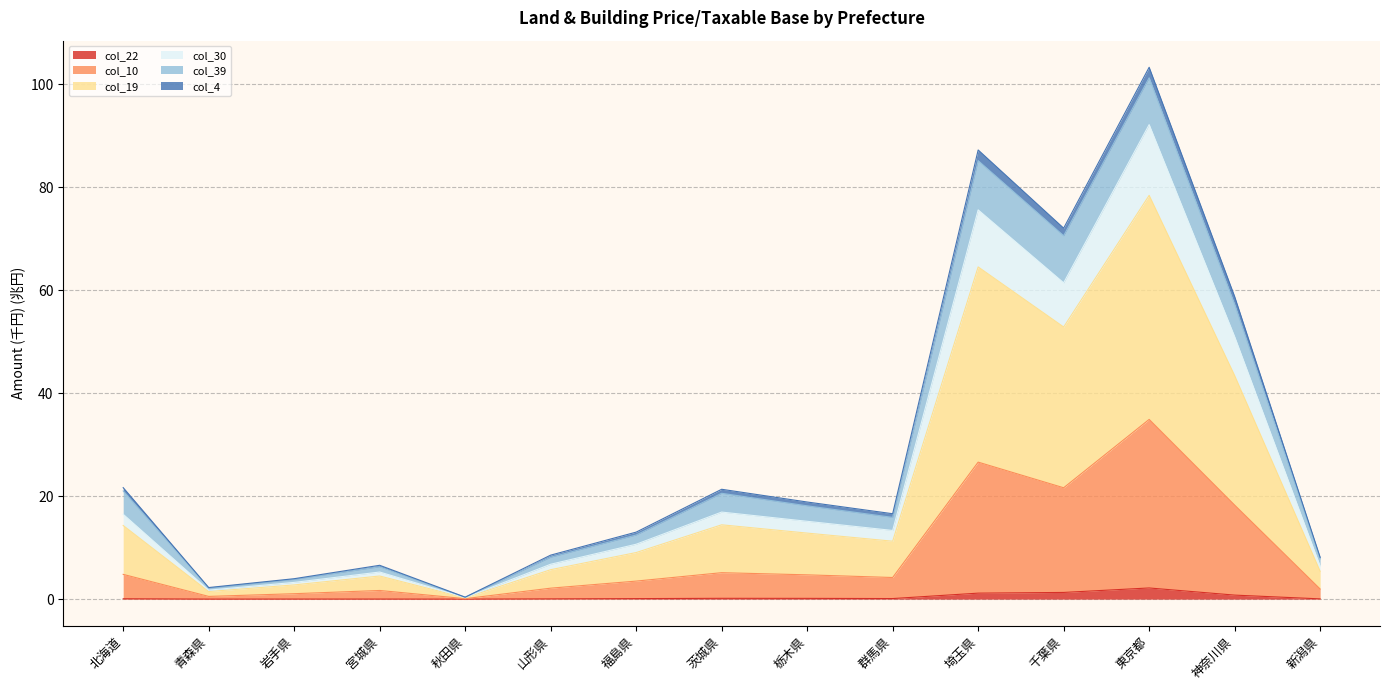

Count the number of categories in the chart.

15